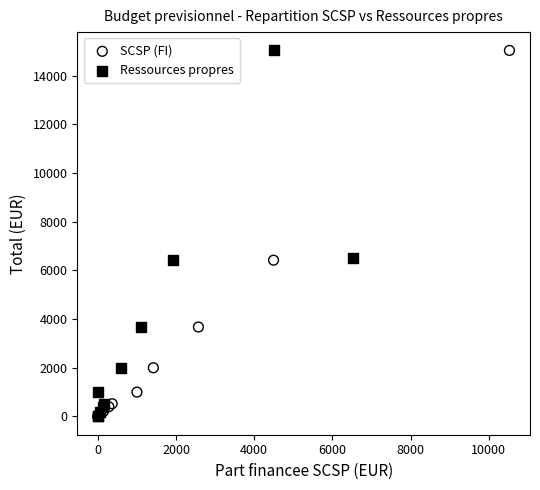

What are all the series names shown in the legend?

SCSP (FI), Ressources propres